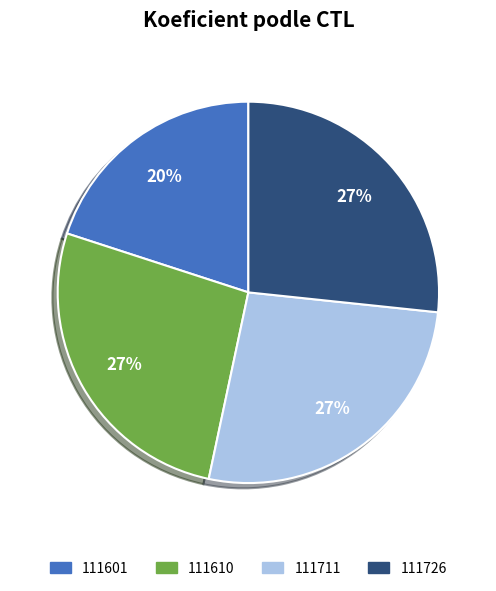

Is it true that 111726 is 27% of the pie?

True